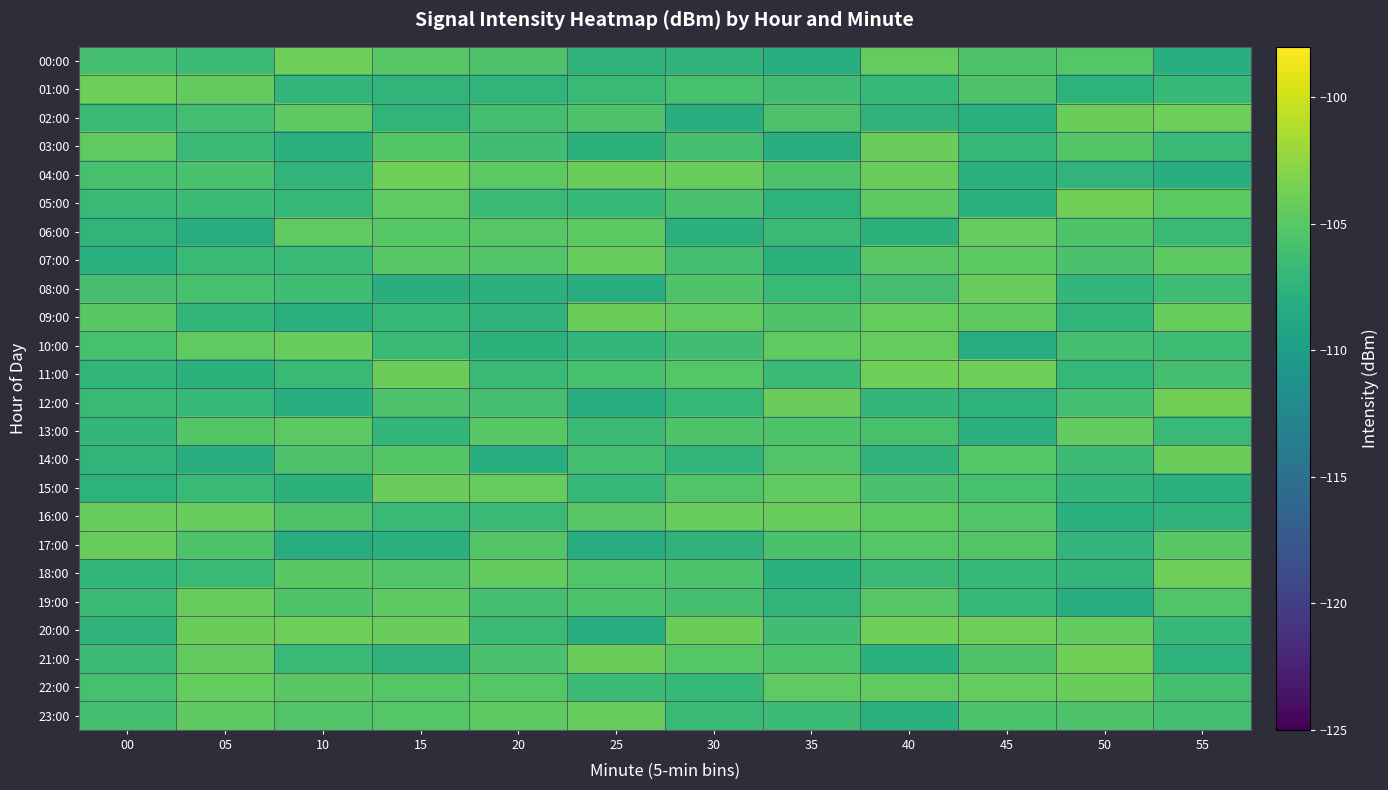

Which series has the largest range (max minus min)?

20:00